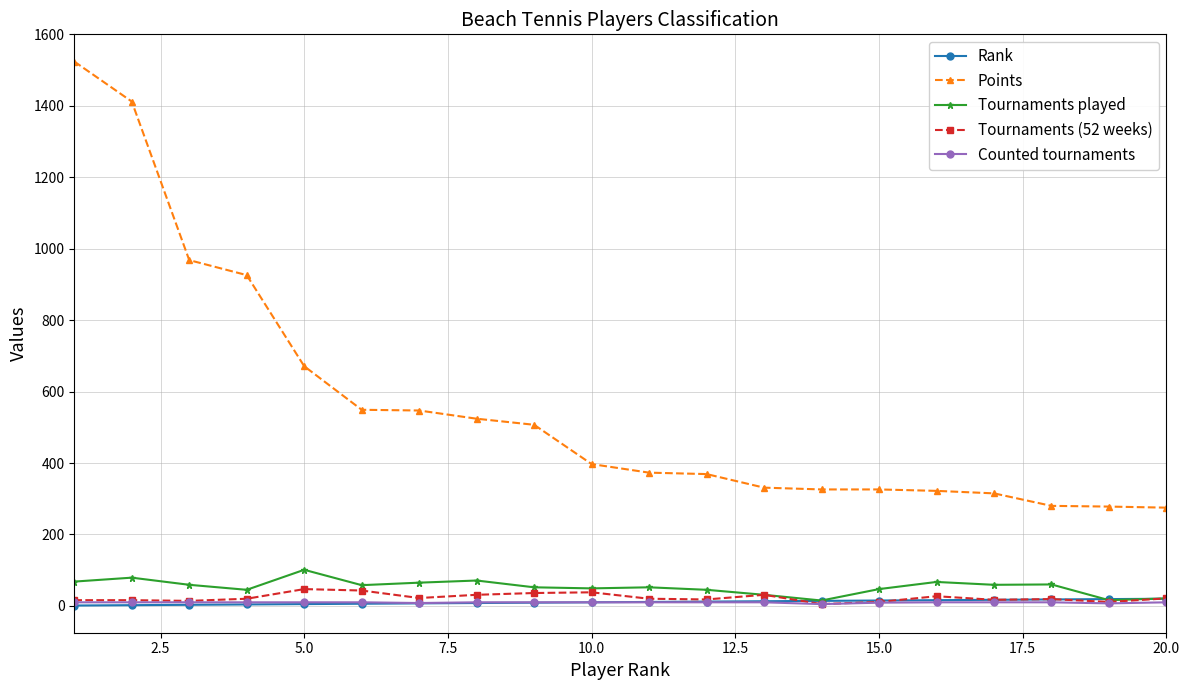

True or false: Tournaments (52 weeks) has more than 1 points higher than both neighbors.

True